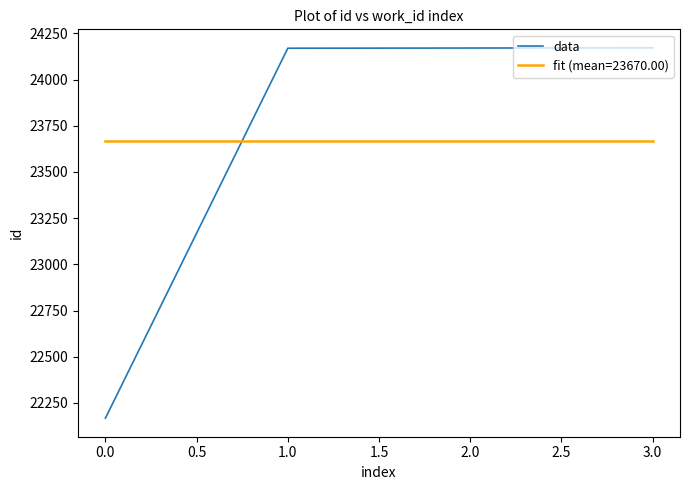

True or false: fit (mean=23670.00) and data cross at least once.

True